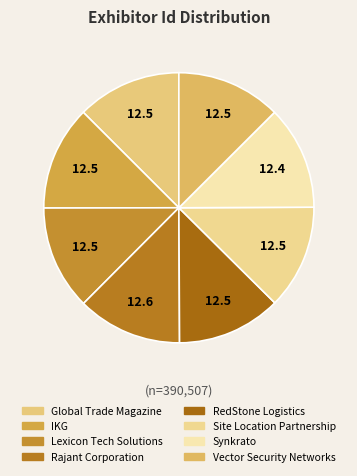

What is the ratio of the value at Global Trade Magazine to the value at Vector Security Networks?

1.0